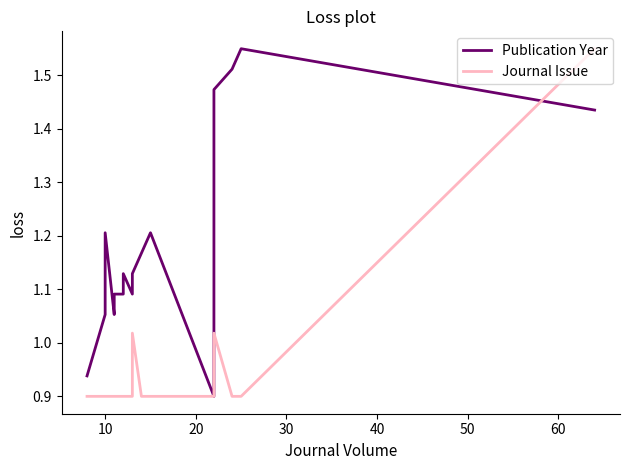

Is the value of Publication Year at 9 greater than the value of Journal Issue at 8?

Yes